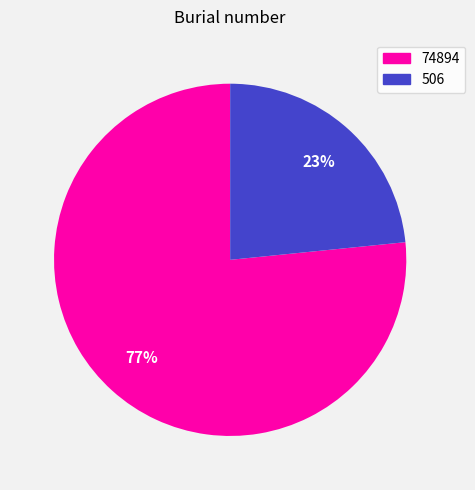

Do 506 and 74894 together represent more than half of the pie?

Yes